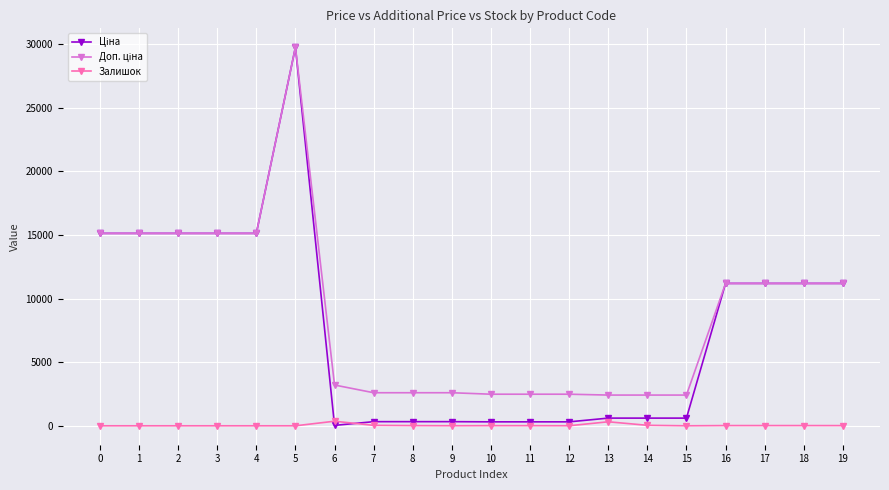

Rank the series at 2 from highest to lowest value.

Ціна, Доп. ціна, Залишок